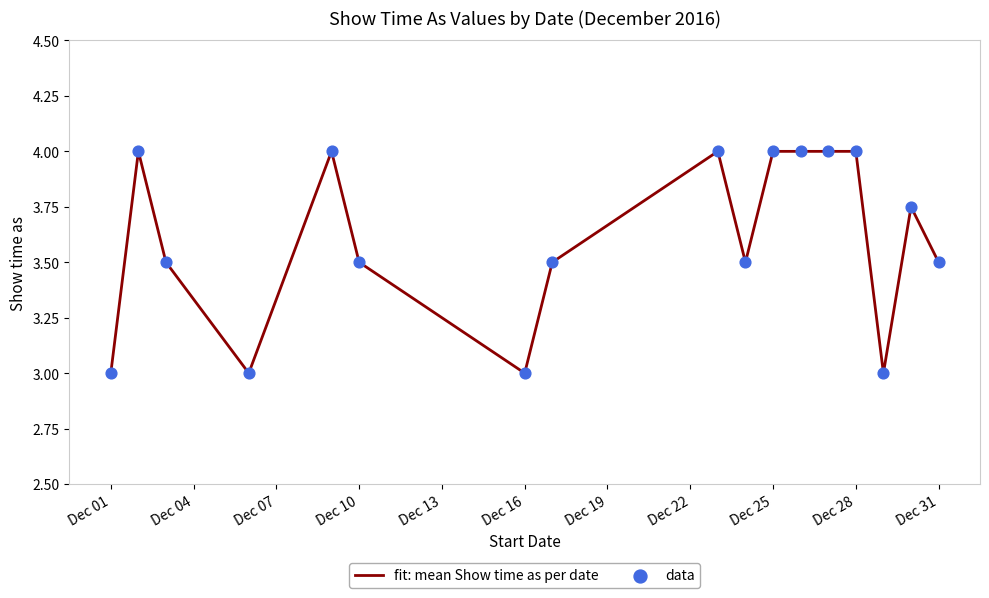

What is the difference between the maximum and minimum values?

1.0